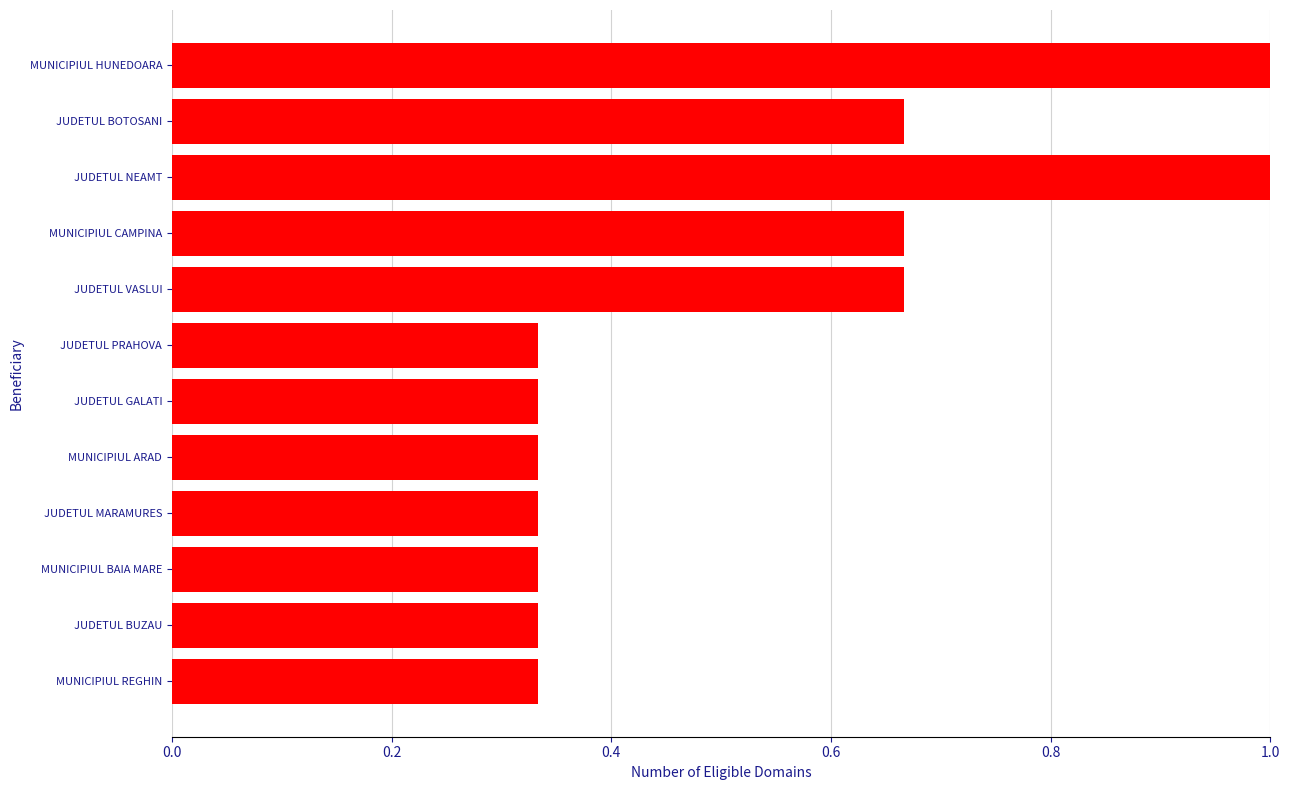

Is it true that the value at MUNICIPIUL ARAD is 0.2?

False